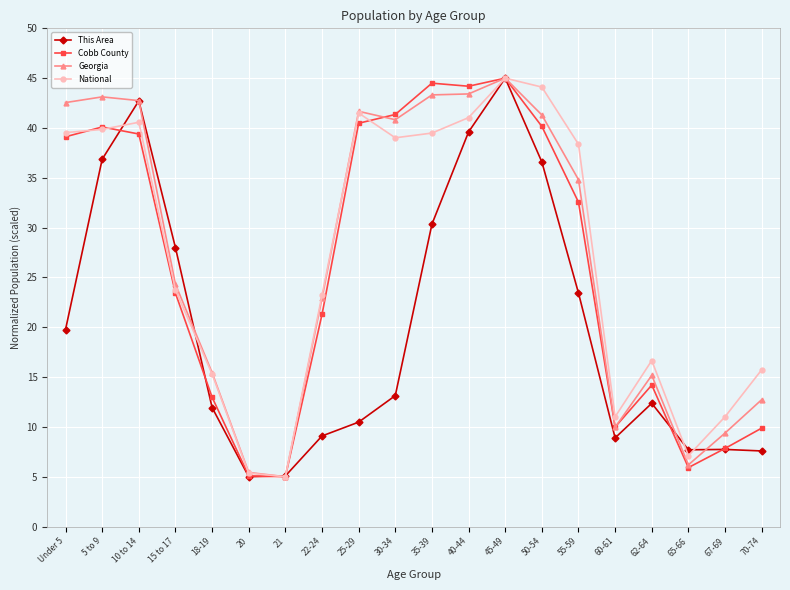

At which label is Georgia closest to 25?

15 to 17